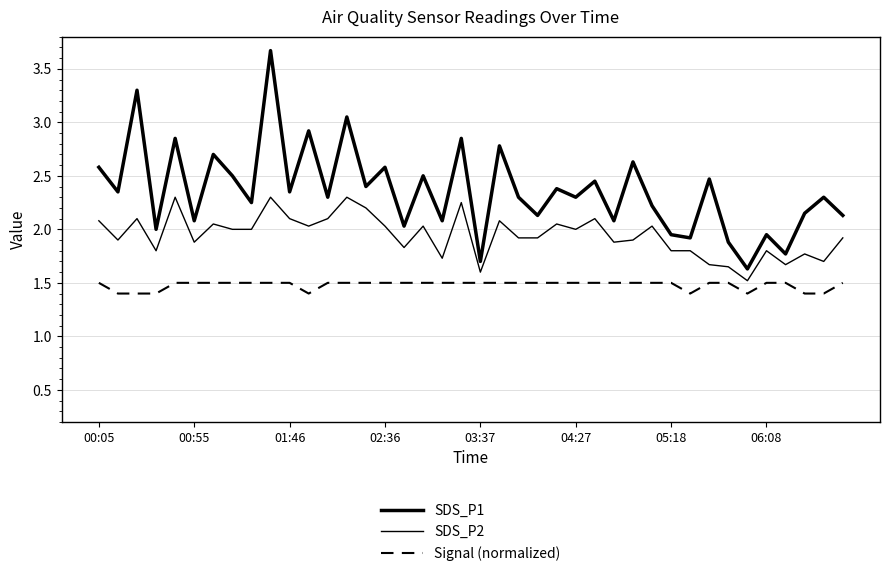

What is the maximum value for SDS_P2?

2.3